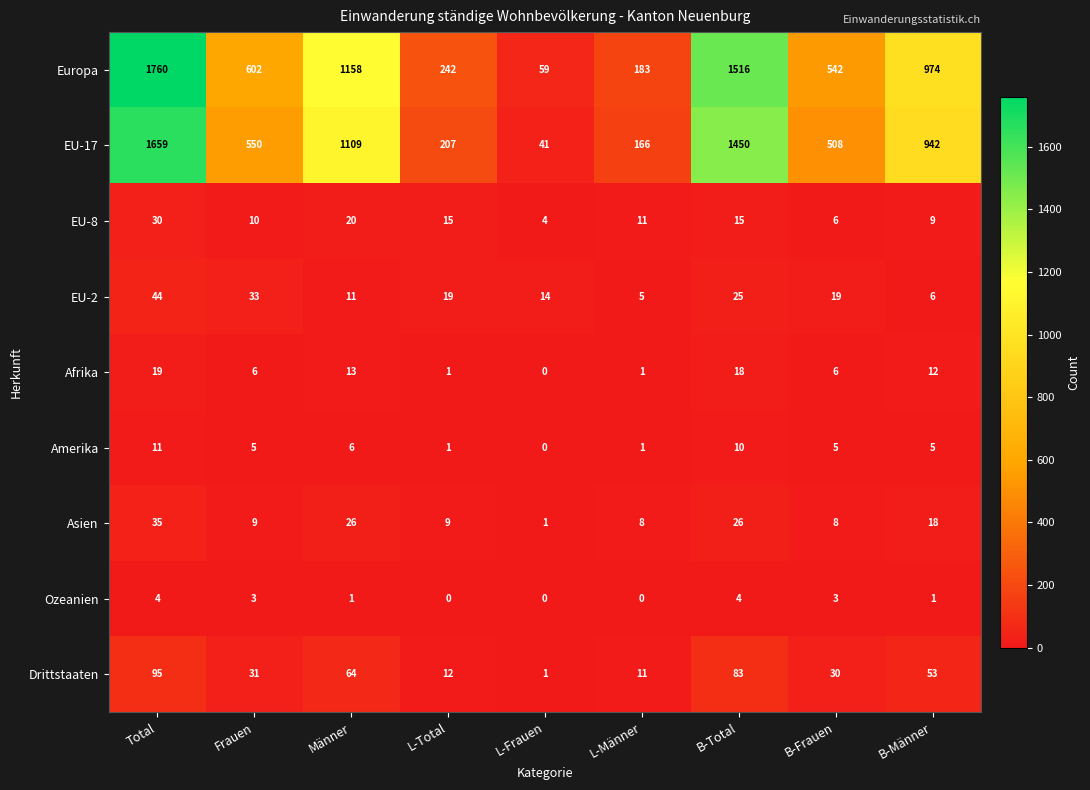

What value does the Drittstaaten series have at L-Männer?

11